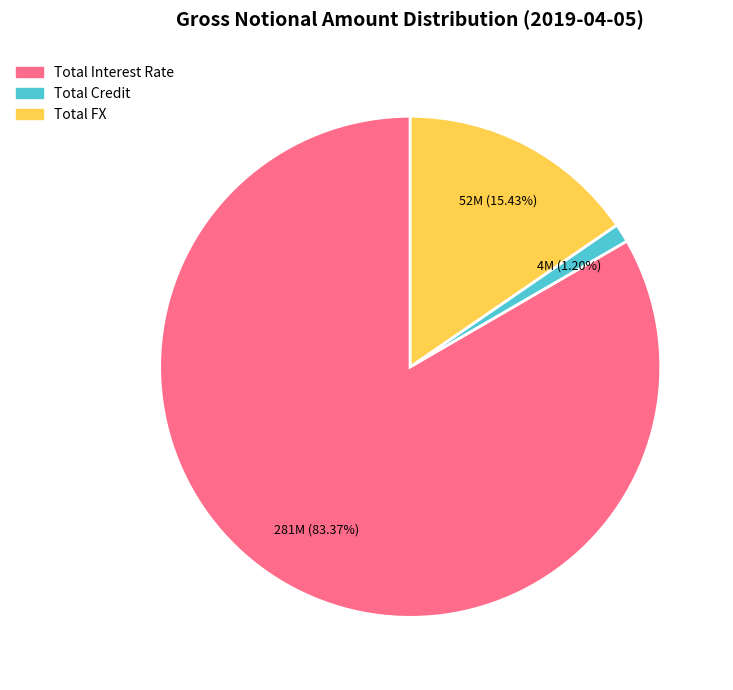

The Total Credit slice represents 14% of the pie. True or false?

False